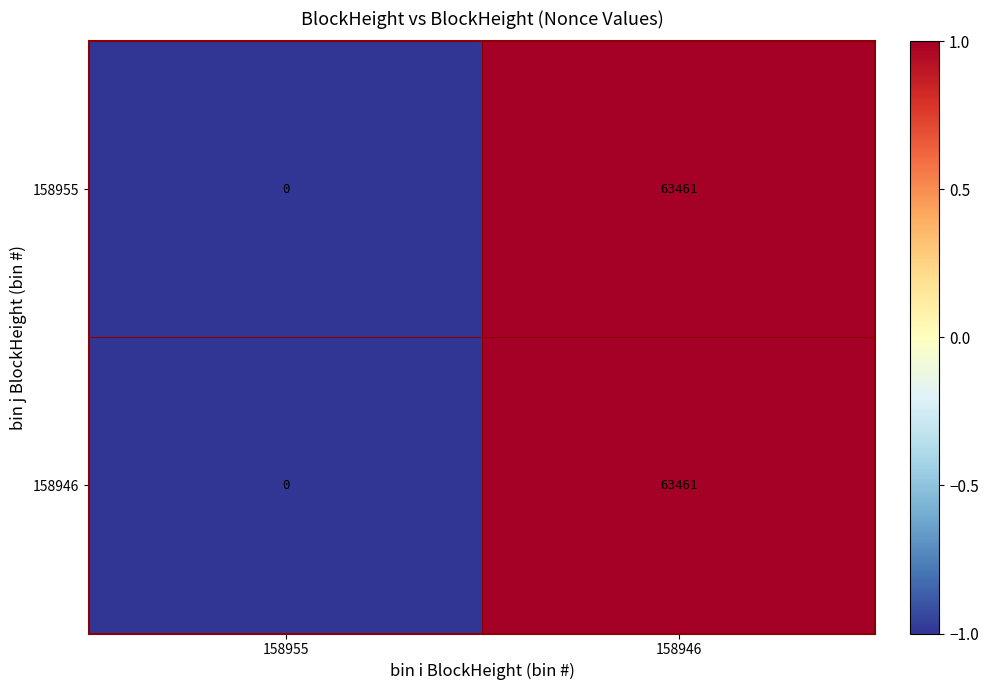

What is the maximum value for 158955?

63461